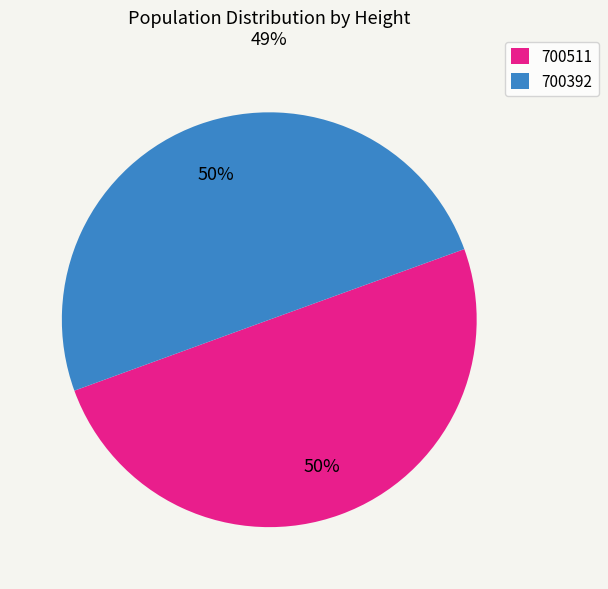

Is the sum of 700511 and 700392 greater than half?

Yes